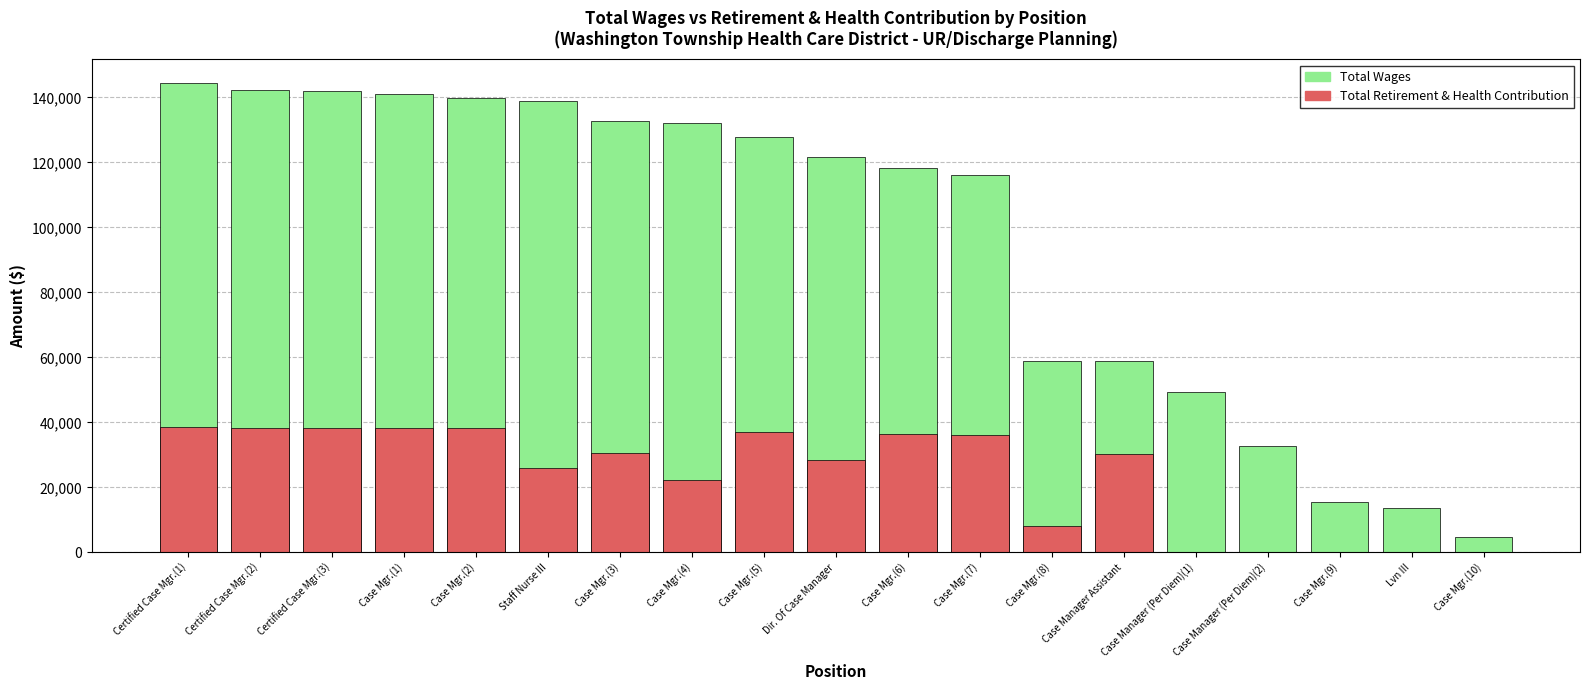

How many distinct data groups are displayed?

2